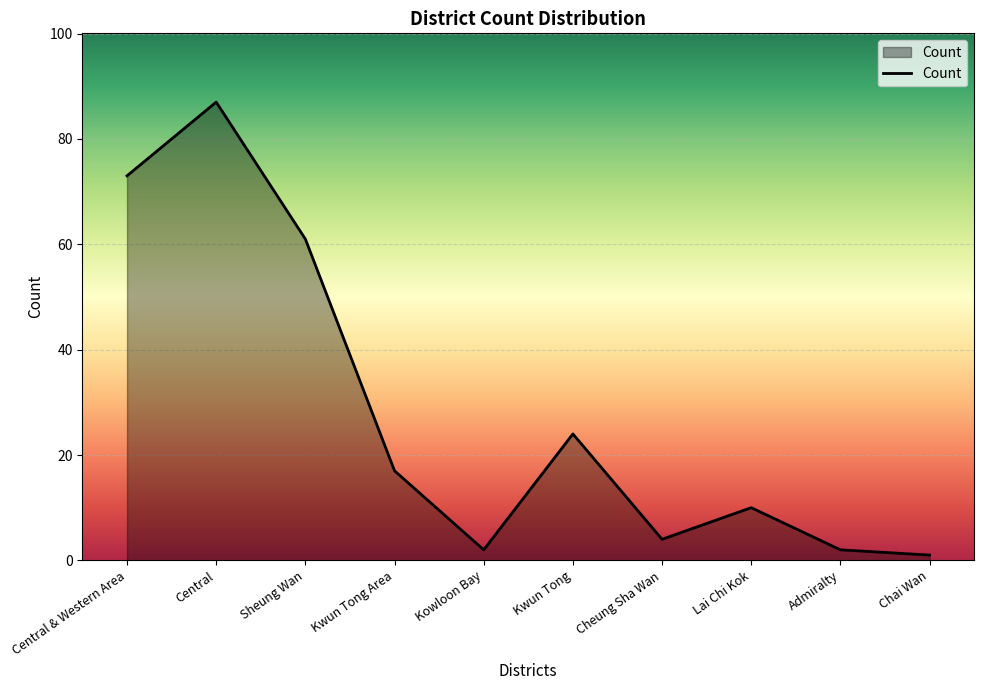

Reading right to left, extract all data points from this chart.

Chai Wan=1	Admiralty=2	Lai Chi Kok=10	Cheung Sha Wan=4	Kwun Tong=24	Kowloon Bay=2	Kwun Tong Area=17	Sheung Wan=61	Central=87	Central & Western Area=73